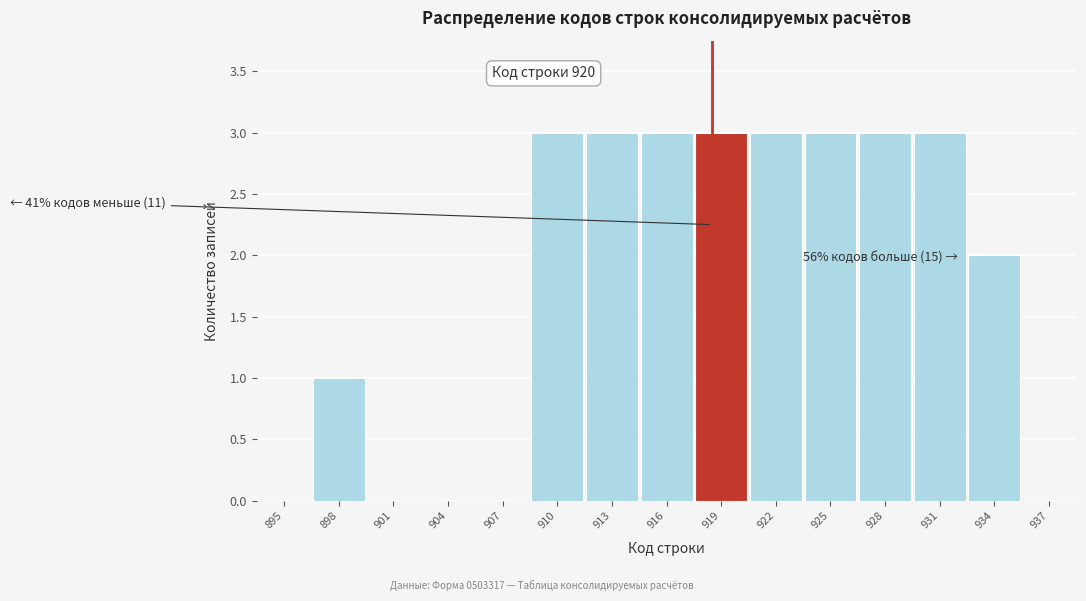

Reading left to right, what are all the values shown in this chart?

895=0	898=1	901=0	904=0	907=0	910=3	913=3	916=3	919=3	922=3	925=3	928=3	931=3	934=2	937=0